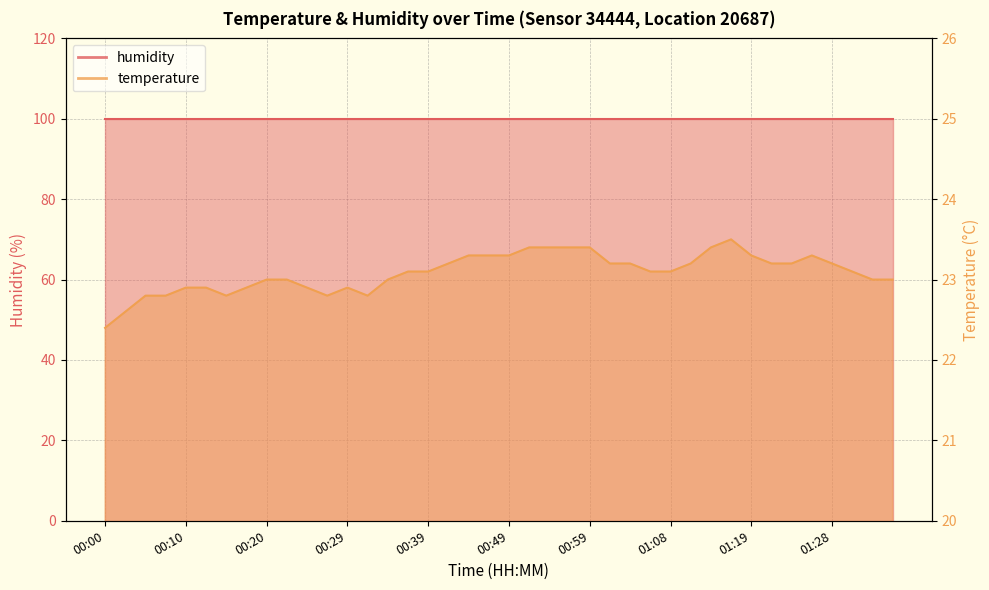

The chart shows a value of 11.3 at 00:49. True or false?

False